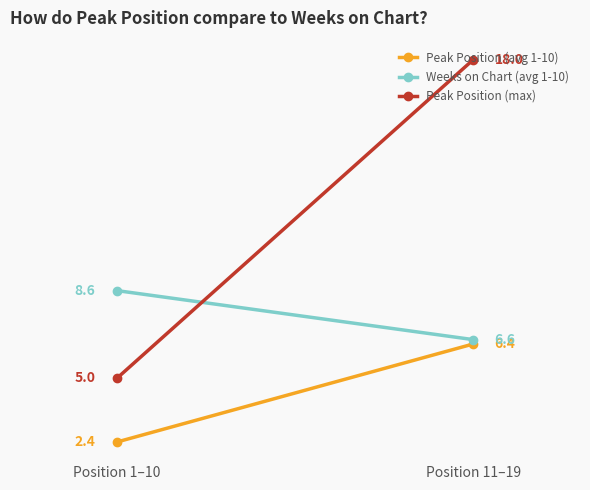

At which category is the sum across all series the highest?

Position 11–19